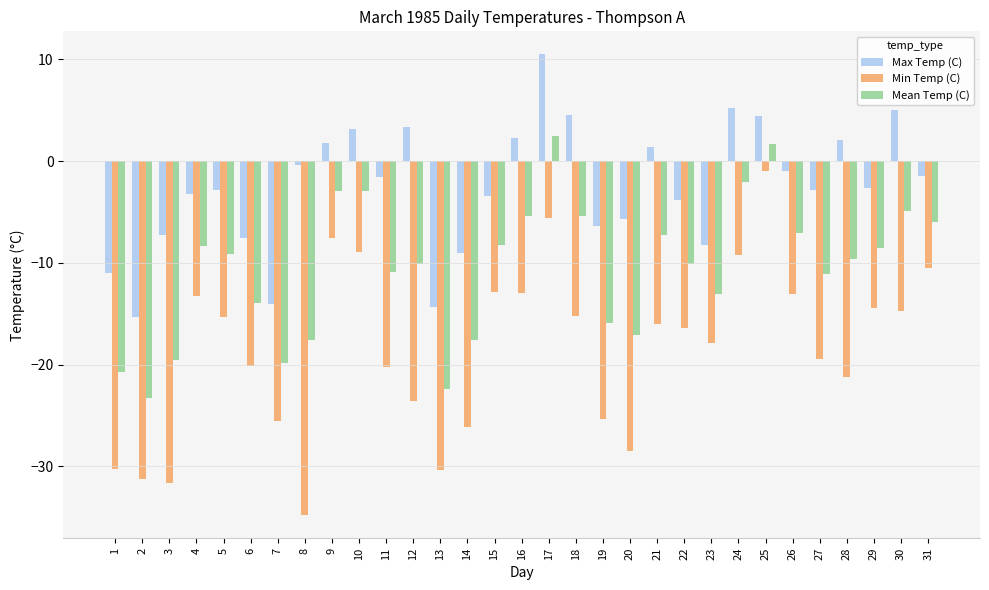

How many positive values does the Mean Temp (C) series have?

2